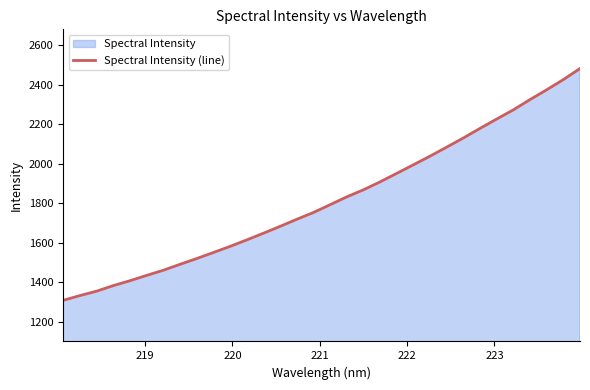

Reading left to right, extract all data points from this chart.

1308.0	1332.2	1354.4	1382.6	1407.3	1434.3	1460.4	1490.4	1519.7	1550.3	1581.3	1614.0	1648.0	1682.7	1718.6	1753.0	1792.5	1832.3	1868.1	1908.3	1951.4	1994.9	2038.6	2084.5	2130.8	2179.4	2226.7	2273.3	2325.3	2374.8	2426.5	2482.5